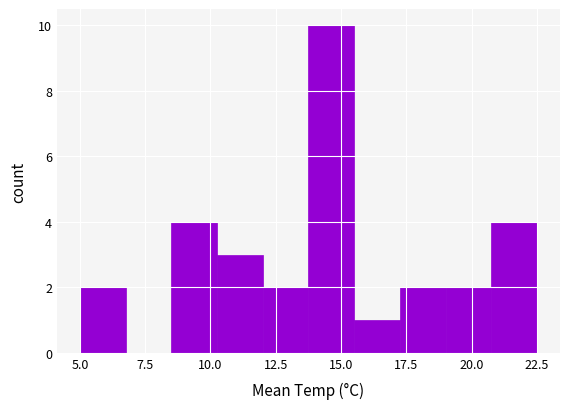

Around what value on the x-axis is the tallest bar? Give the approximate position of its centre, as read against the axis.

14.5